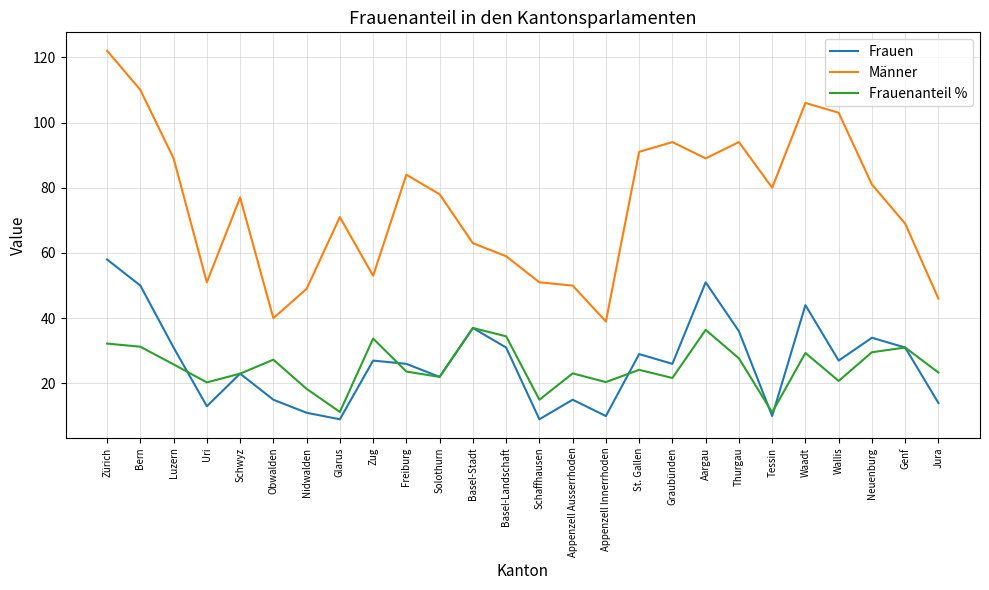

True or false: Frauen has more than 1 points higher than both neighbors.

True